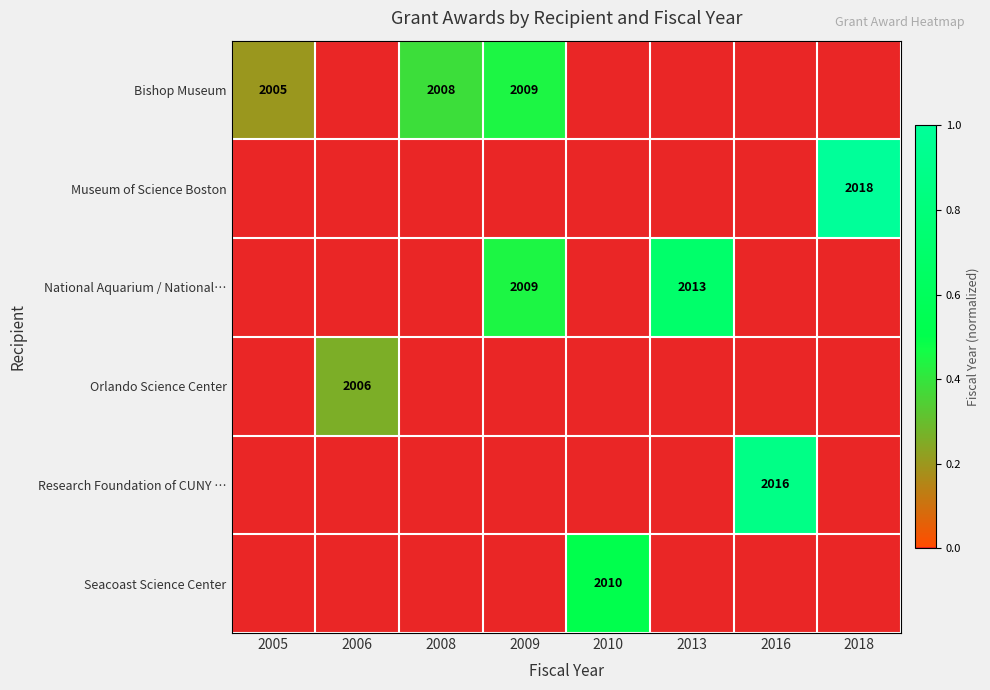

Is it true that Bishop Museum equals 2009 at 2009?

True